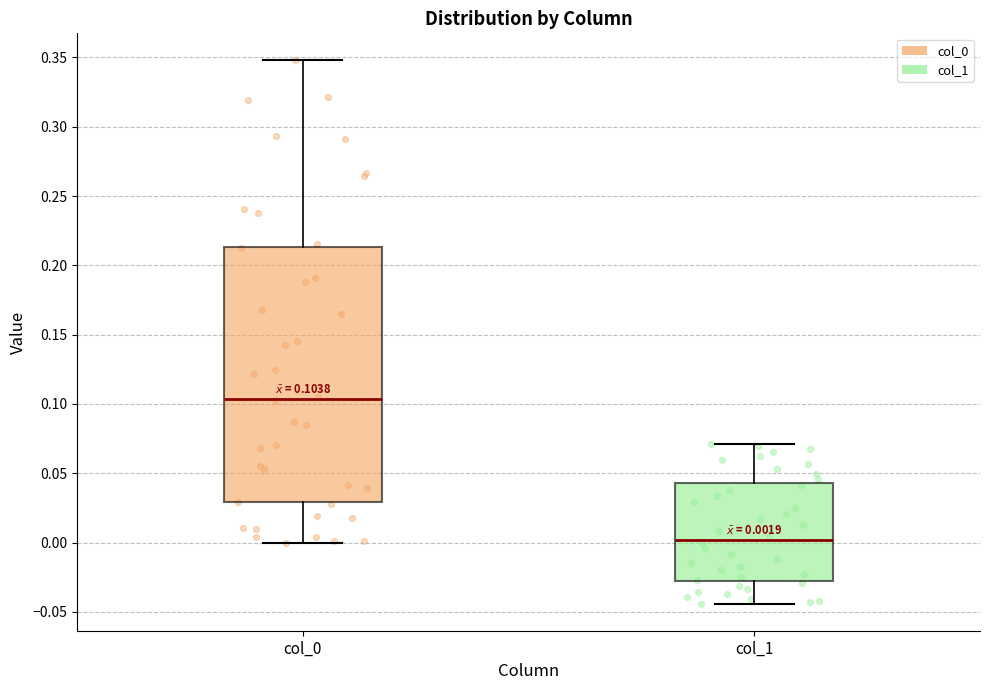

Which box has the highest median line?

col_0